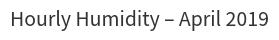

Is it true that Average humidity equals 122.4 at 8?

False